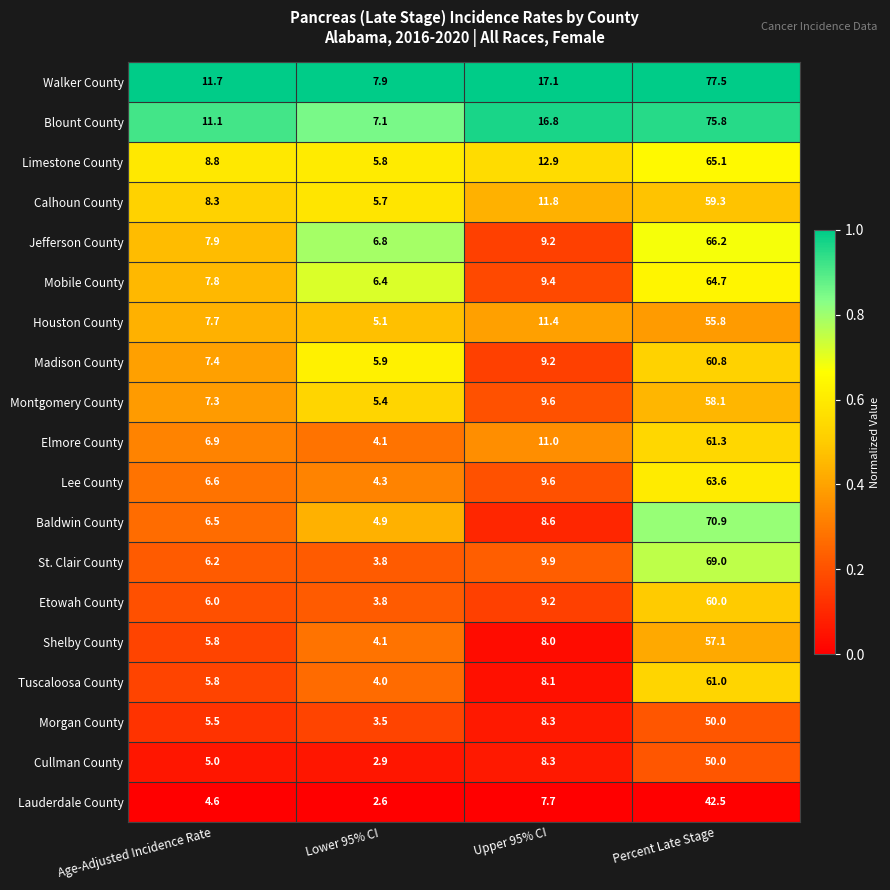

At which label does Montgomery County first exceed 9?

Upper 95% CI